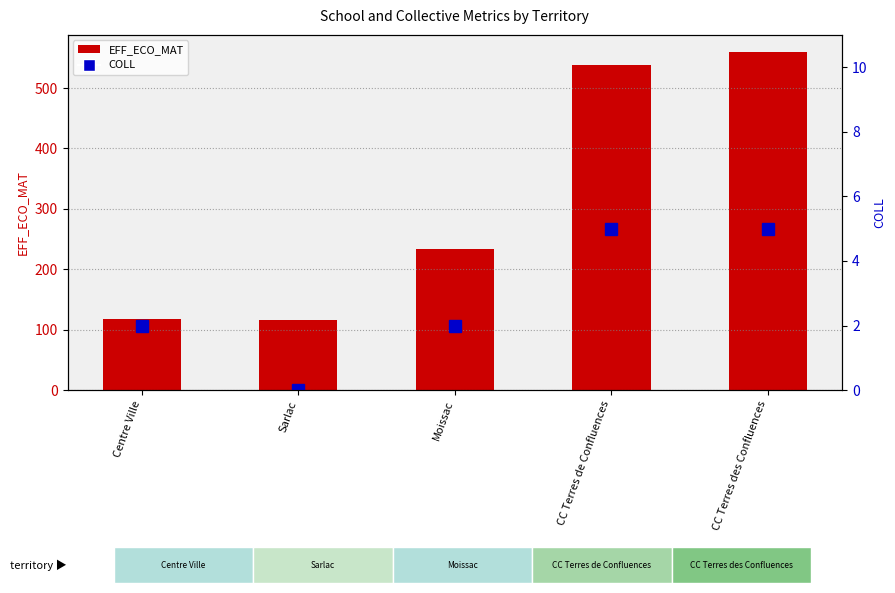

What is the label of the 4th bar from the left?

CC Terres de Confluences